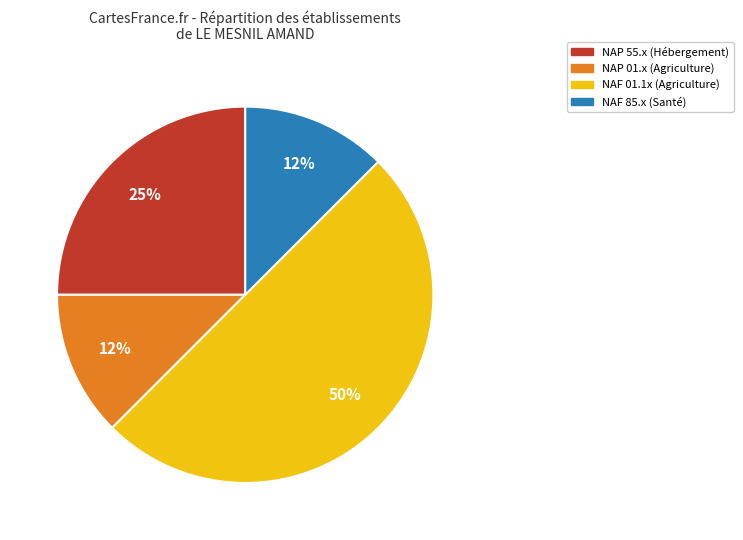

Combined, do NAP 55.x (Hébergement) and NAF 01.1x (Agriculture) account for over 50%?

Yes